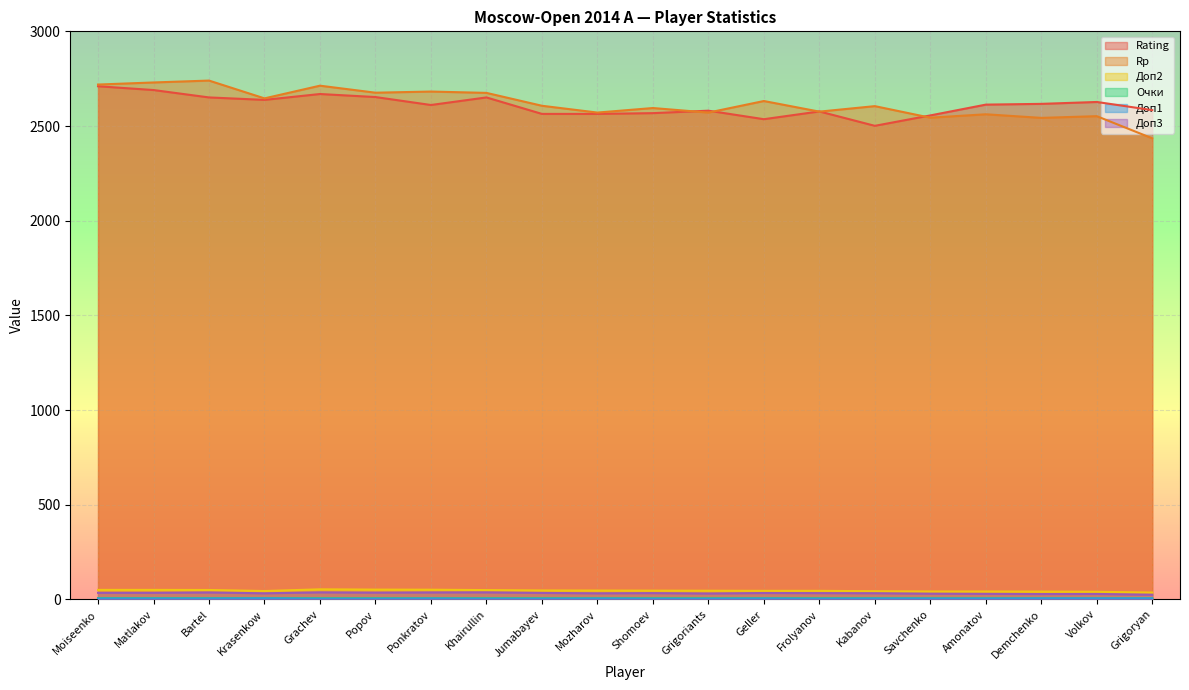

At how many categories does at least one series exceed 743?

20